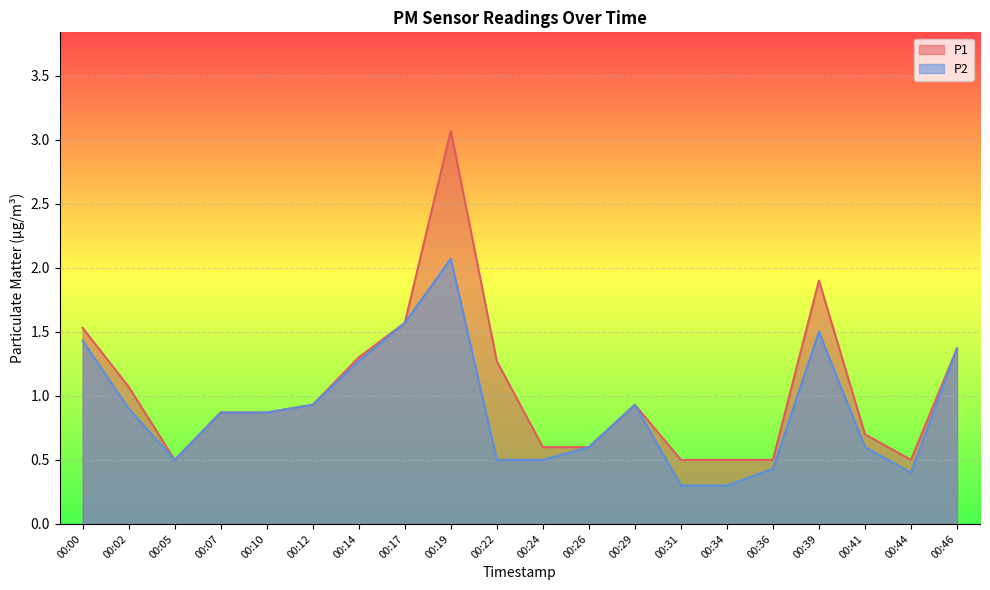

Does the chart display data point markers on the line(s)?

No